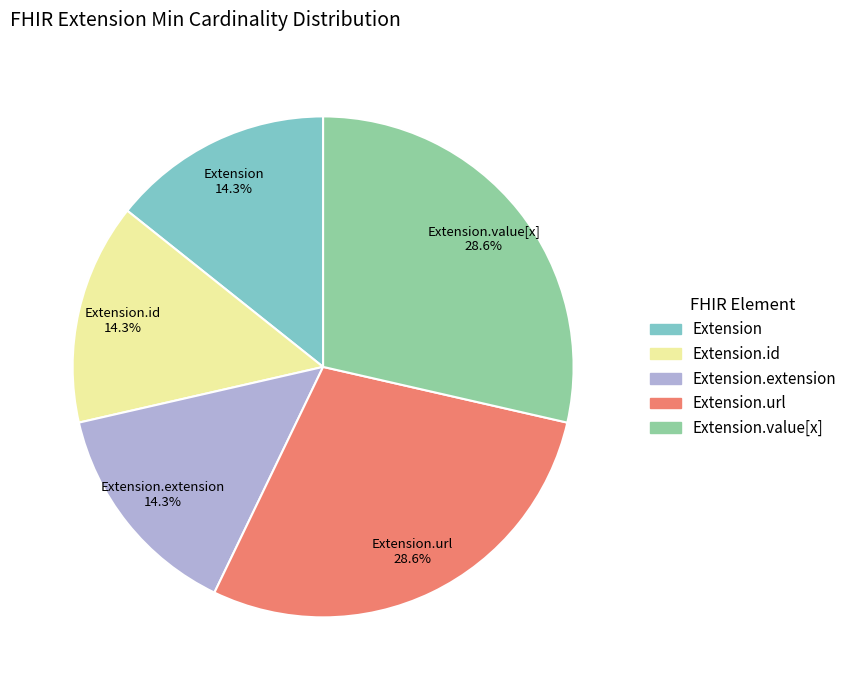

How many segments does this pie chart have?

5